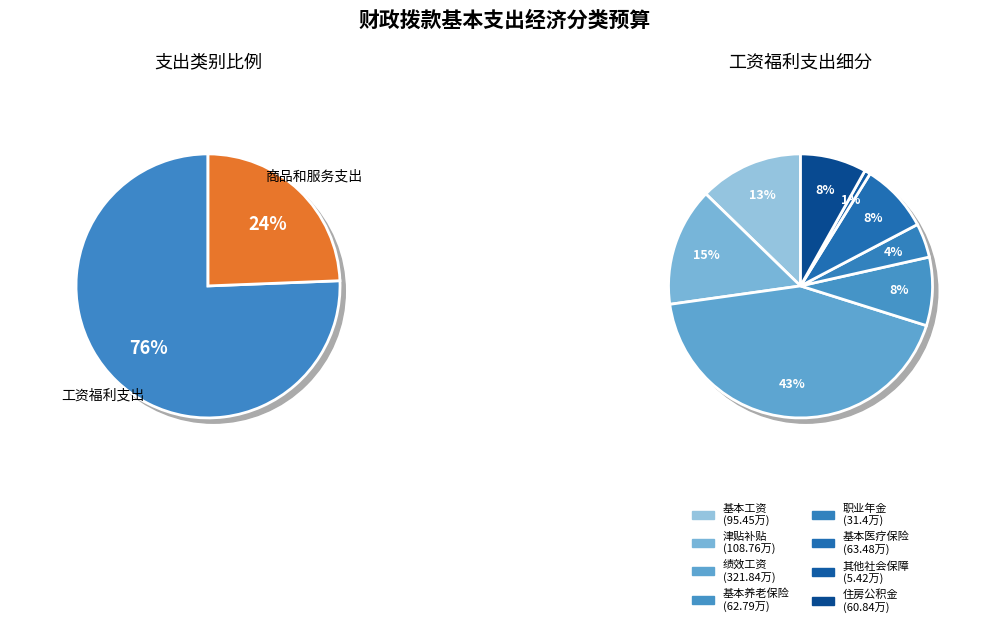

To the nearest percent, what is the average slice percentage?

50%